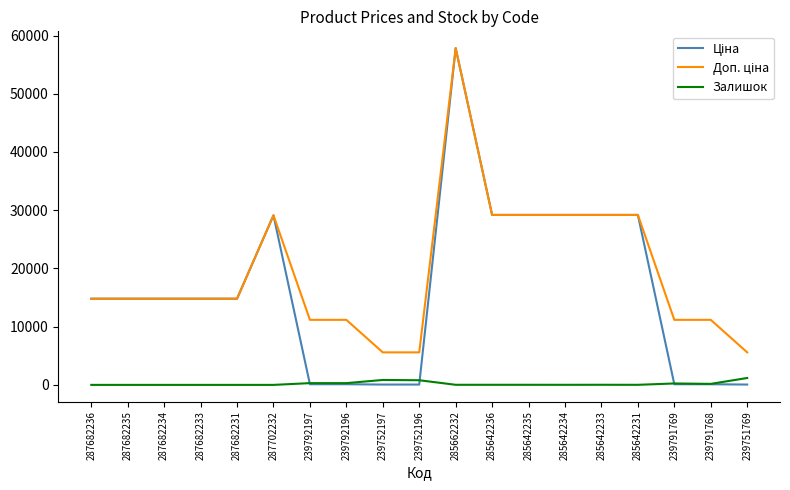

What is the spread (max minus min) of values at 287682236?

14800.8